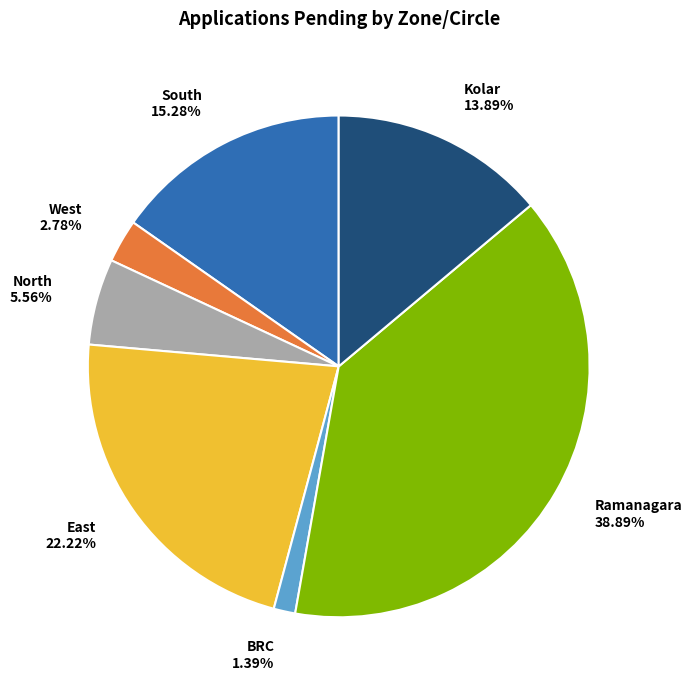

Is there a majority slice in this chart?

No